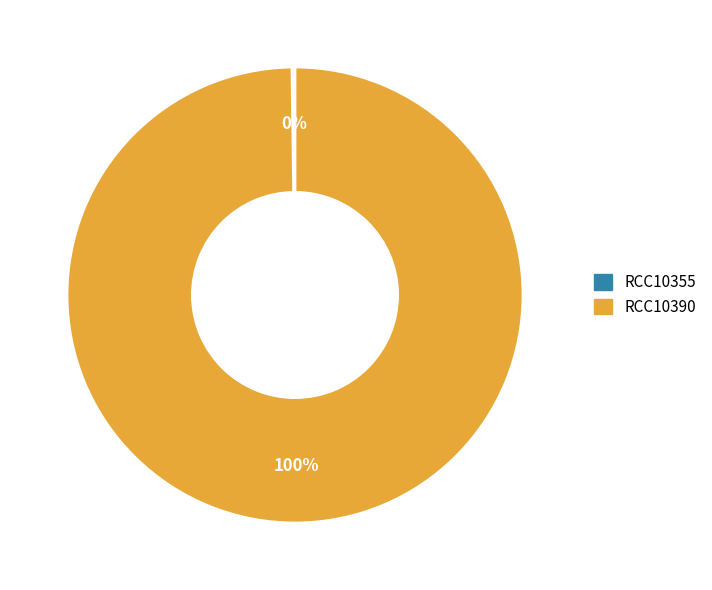

What percentage is the RCC10390 slice, to the nearest percent?

100%